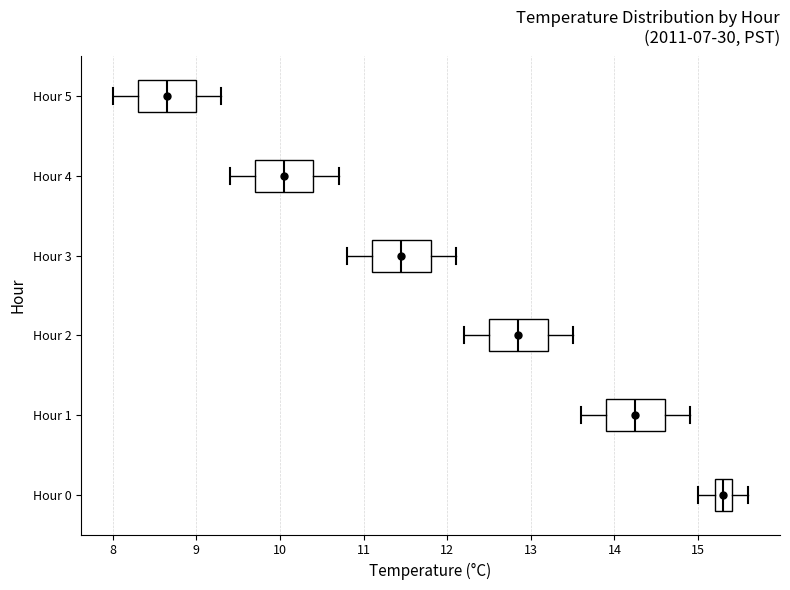

Reading bottom to top, transcribe this box plot: for each box, give where its median line is, the range the box spans, and where its two whiskers end, as read against the x-axis. The values are not printed on the chart, so give them approximately, as read against the axis.

Hour 0: median 15.3, box 15.2 to 15.4, whiskers 15.0 to 15.6
Hour 1: median 14.3, box 13.9 to 14.6, whiskers 13.6 to 14.9
Hour 2: median 12.9, box 12.5 to 13.2, whiskers 12.2 to 13.5
Hour 3: median 11.5, box 11.1 to 11.8, whiskers 10.8 to 12.1
Hour 4: median 10.1, box 9.7 to 10.4, whiskers 9.4 to 10.7
Hour 5: median 8.7, box 8.3 to 9.0, whiskers 8.0 to 9.3